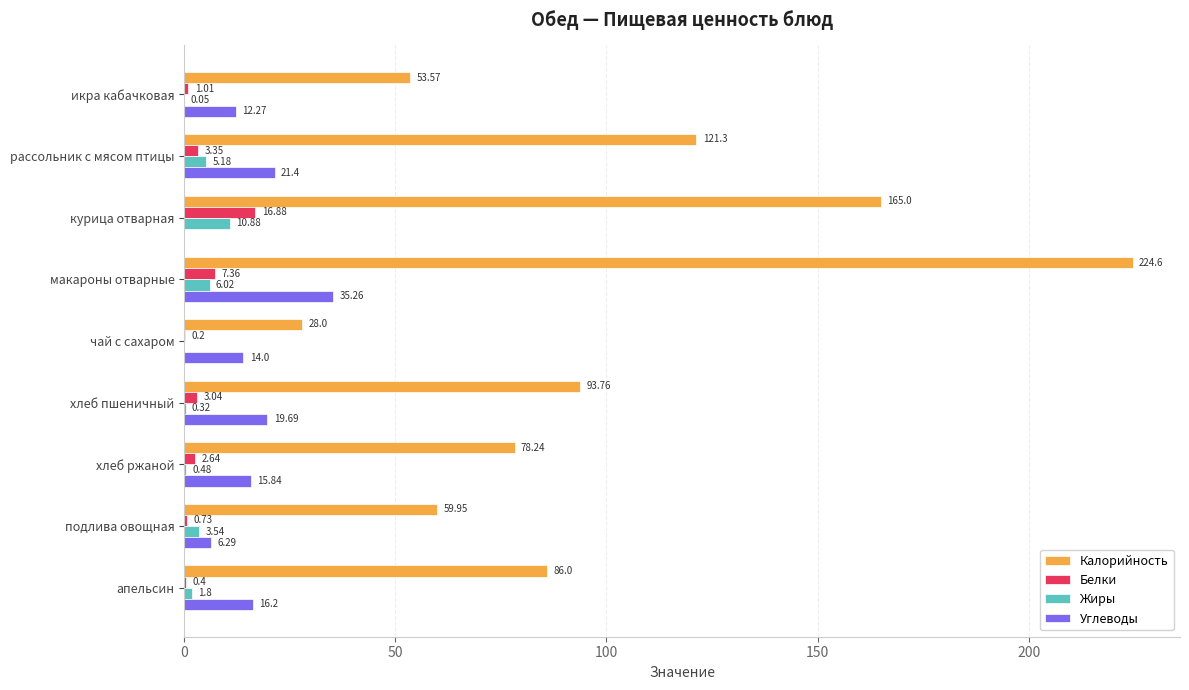

Which series changed the most between хлеб пшеничный and апельсин?

Калорийность